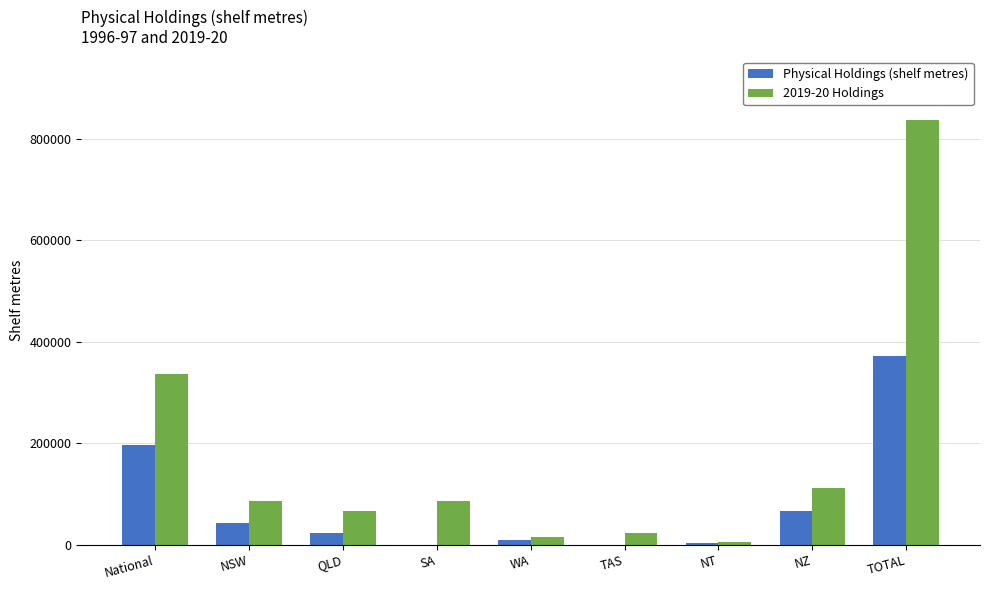

Which series has the largest total across all categories?

2019-20 Holdings